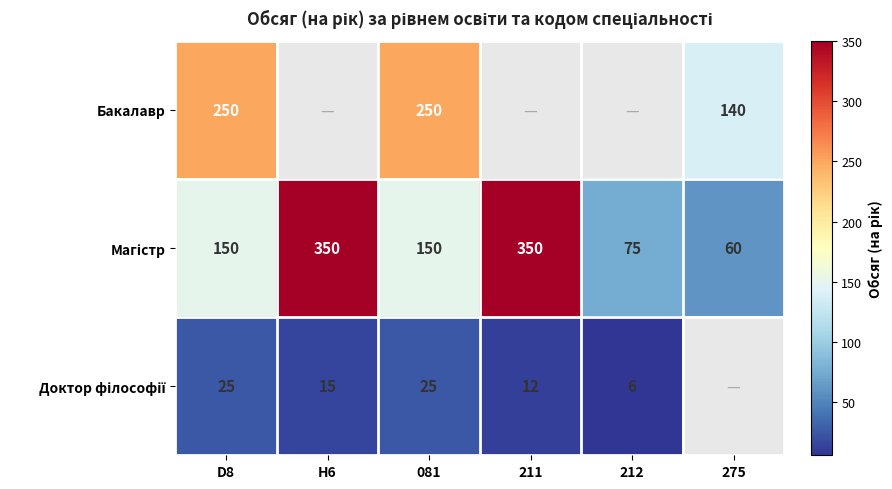

What is the difference between the highest and lowest values at 275?

80.0